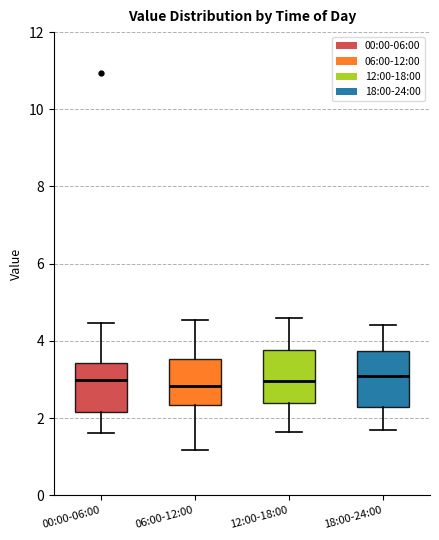

Reading left to right, transcribe this box plot: for each box, give where its median line is, the range the box spans, and where its two whiskers end, as read against the y-axis. The values are not printed on the chart, so give them approximately, as read against the axis.

00:00-06:00: median 3.0, box 2.2 to 3.4, whiskers 1.6 to 4.4
06:00-12:00: median 2.8, box 2.4 to 3.6, whiskers 1.2 to 4.6
12:00-18:00: median 3.0, box 2.4 to 3.8, whiskers 1.6 to 4.6
18:00-24:00: median 3.2, box 2.2 to 3.8, whiskers 1.8 to 4.4